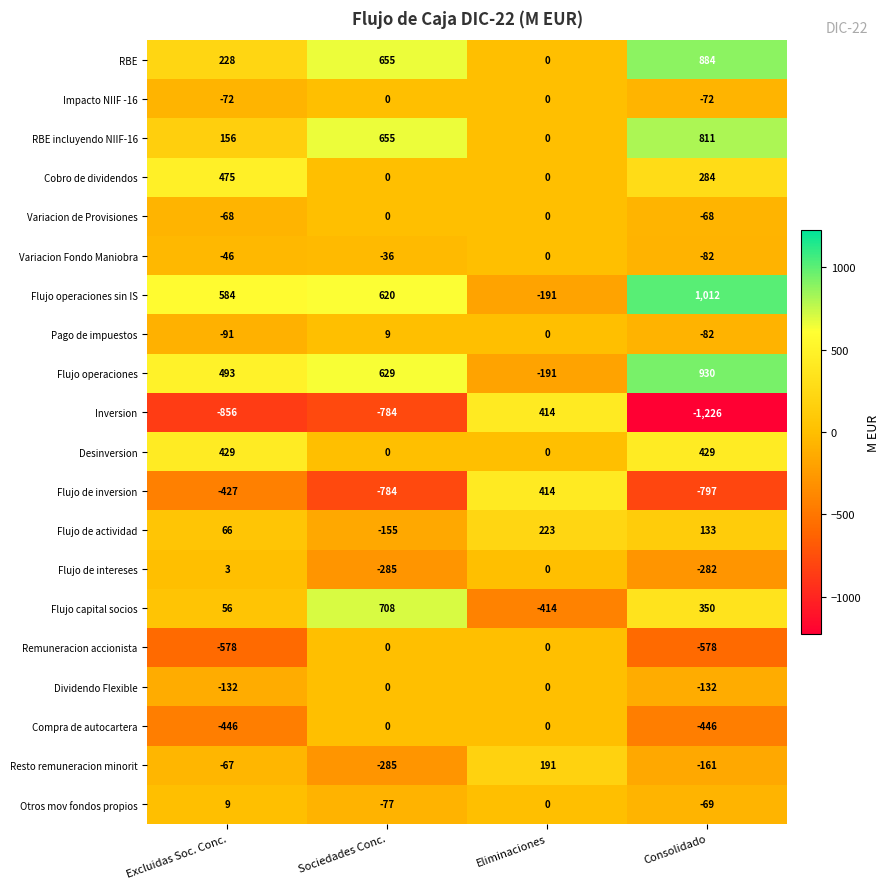

How many data points in Flujo de intereses are less than 0?

2